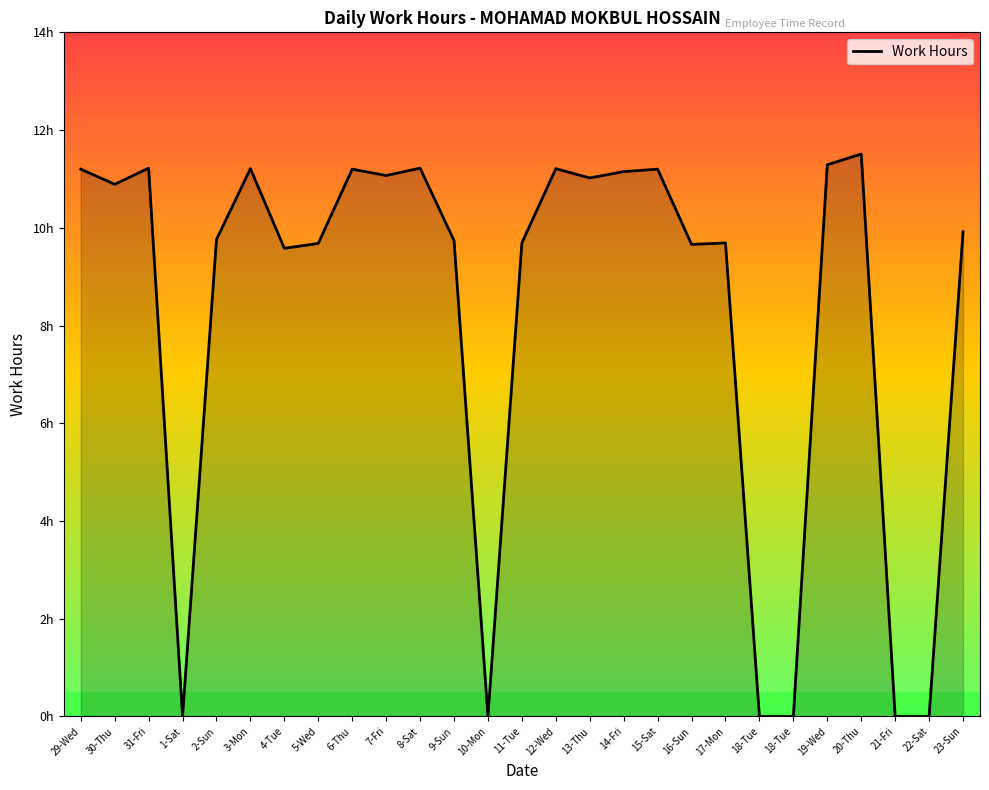

Is this an area chart (filled region under the line)?

Yes